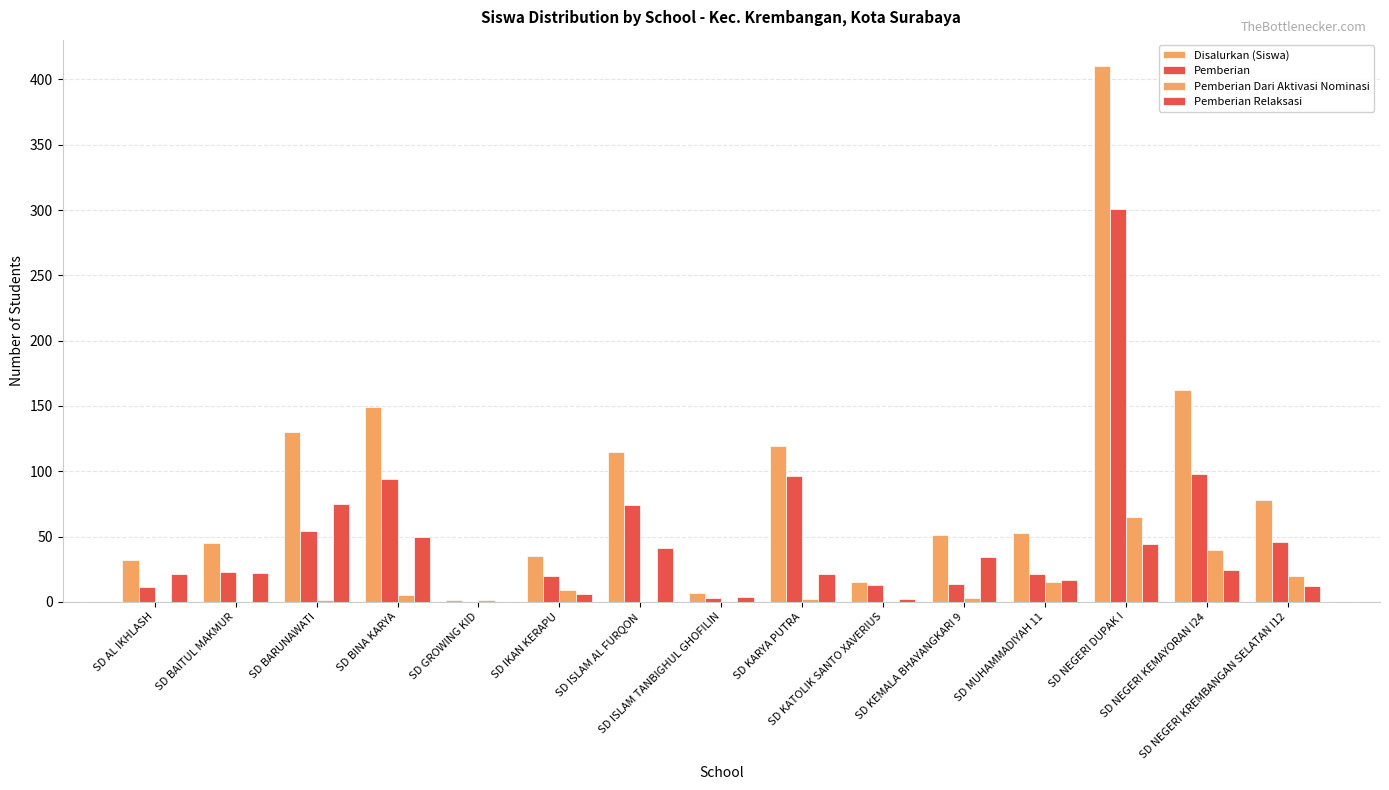

At which label does Disalurkan (Siswa) reach its peak?

SD NEGERI DUPAK I